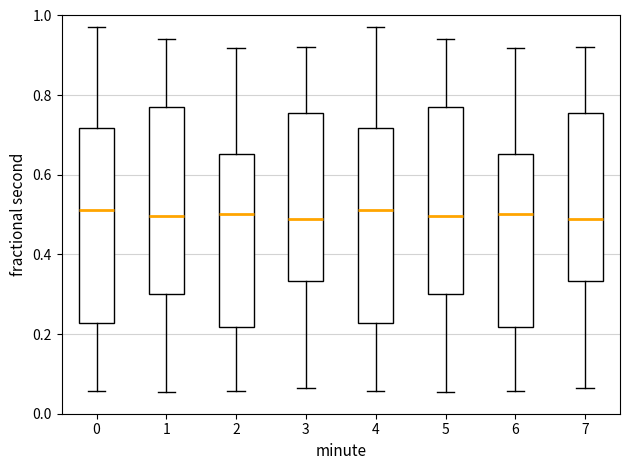

Reading left to right, read every box against the y-axis: the position of its median line, the range the box covers, and the ends of its whiskers. The values are not printed on the chart, so give them approximately, as read against the axis.

0: median 0.52, box 0.22 to 0.72, whiskers 0.06 to 0.98
1: median 0.50, box 0.30 to 0.76, whiskers 0.06 to 0.94
2: median 0.50, box 0.22 to 0.66, whiskers 0.06 to 0.92
3: median 0.48, box 0.34 to 0.76, whiskers 0.06 to 0.92
4: median 0.52, box 0.22 to 0.72, whiskers 0.06 to 0.98
5: median 0.50, box 0.30 to 0.76, whiskers 0.06 to 0.94
6: median 0.50, box 0.22 to 0.66, whiskers 0.06 to 0.92
7: median 0.48, box 0.34 to 0.76, whiskers 0.06 to 0.92